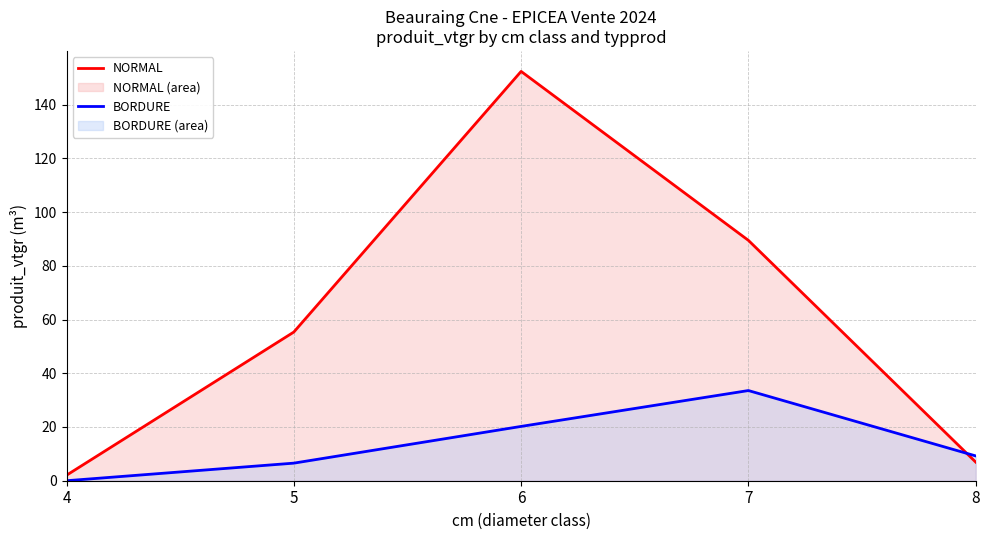

How many data points in NORMAL are above 55?

3